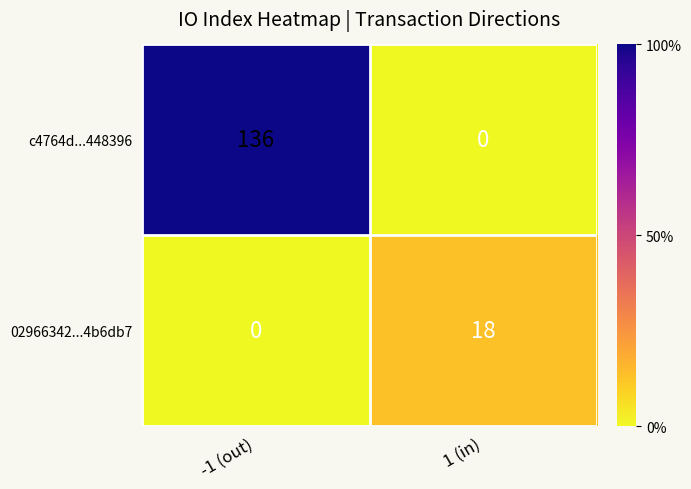

What is the highest value of the c4764d...448396 series?

136